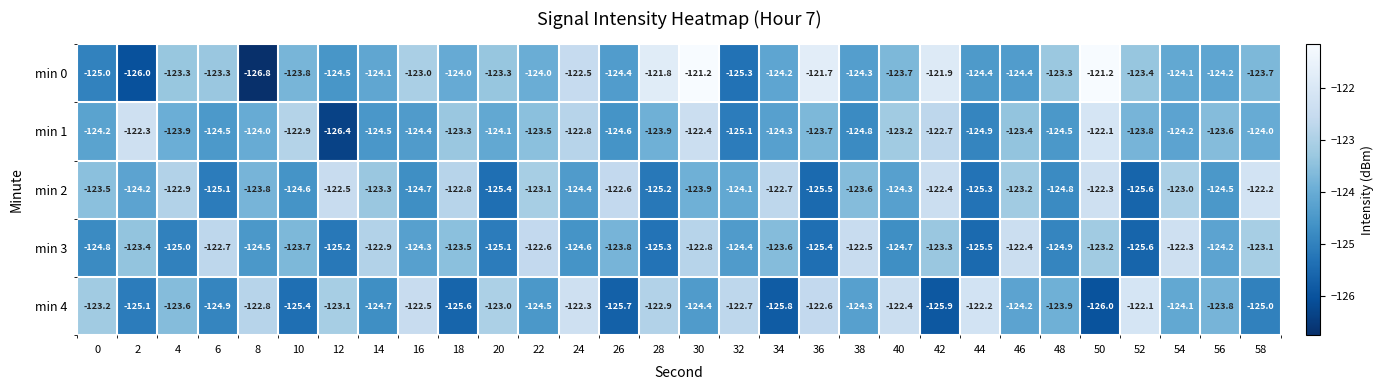

Which series has the largest total across all categories?

min 0